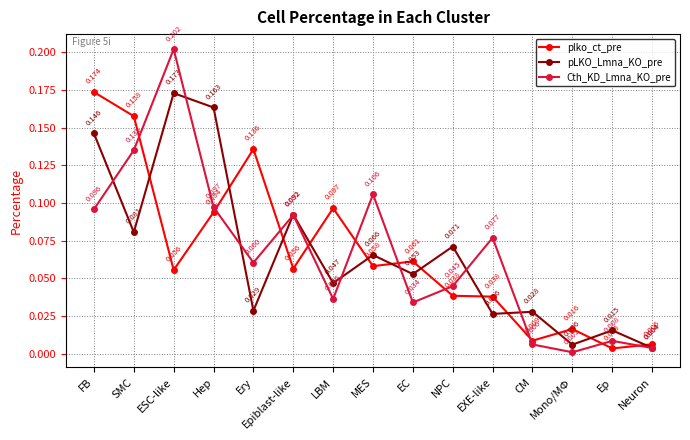

Between EC and NPC, which series saw the biggest shift?

plko_ct_pre